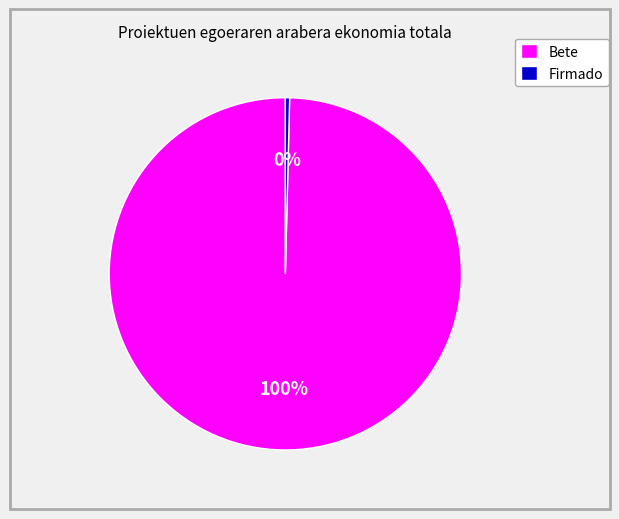

Between Bete and Firmado, which is larger?

Bete